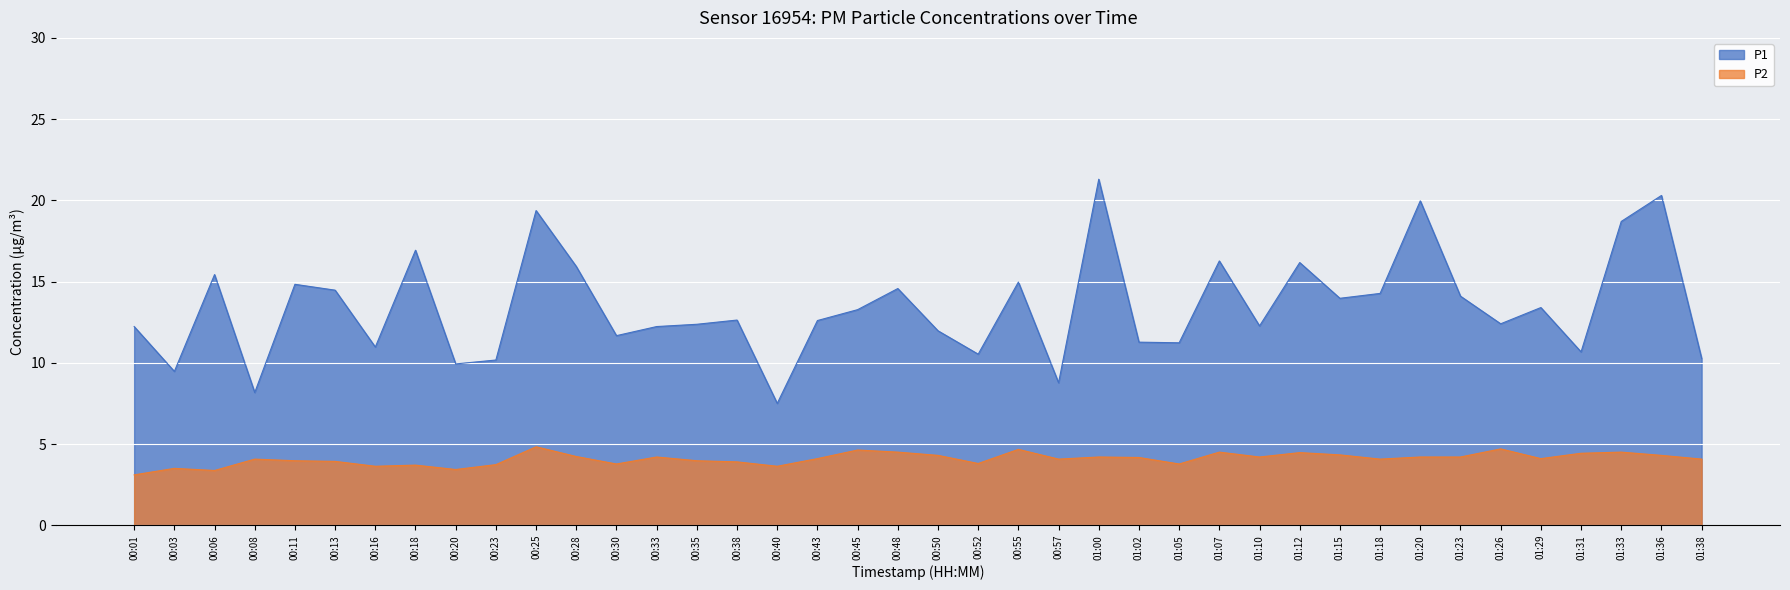

Which series has the largest total across all categories?

P1